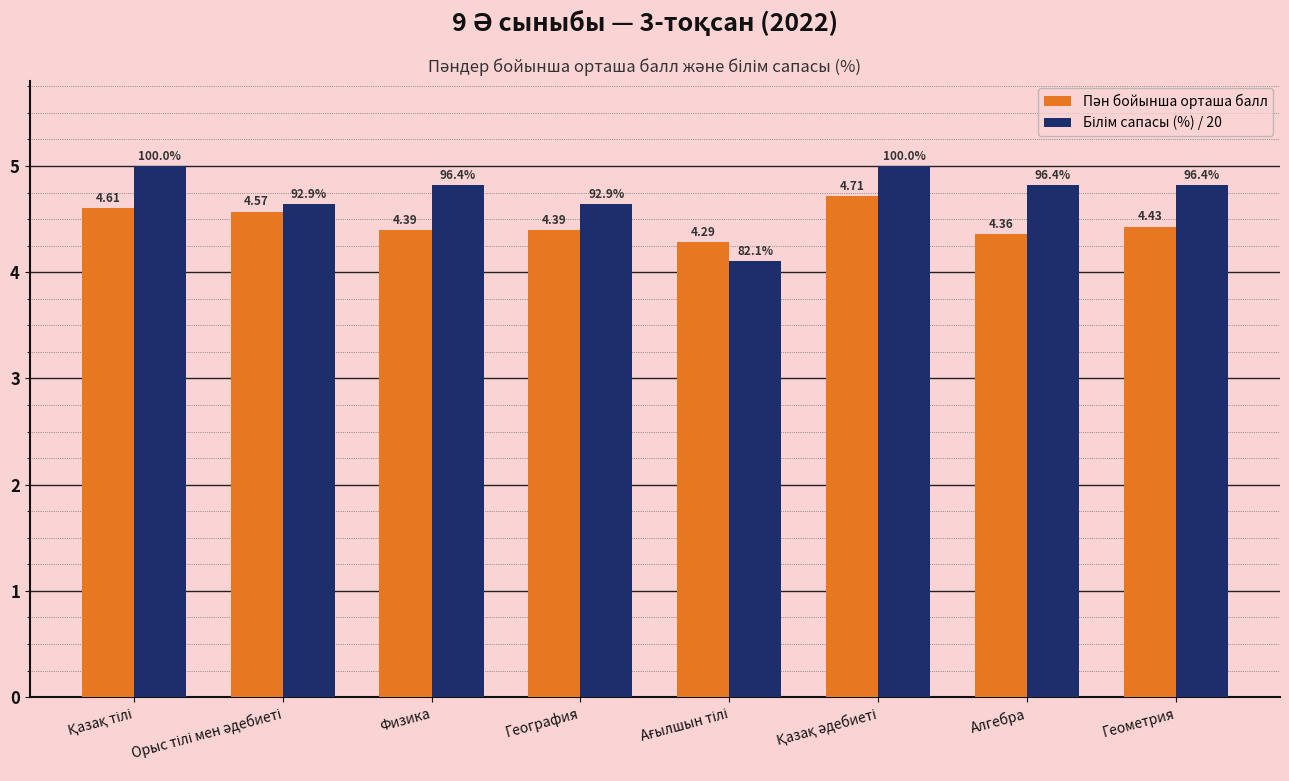

At how many categories does at least one series exceed 4?

8